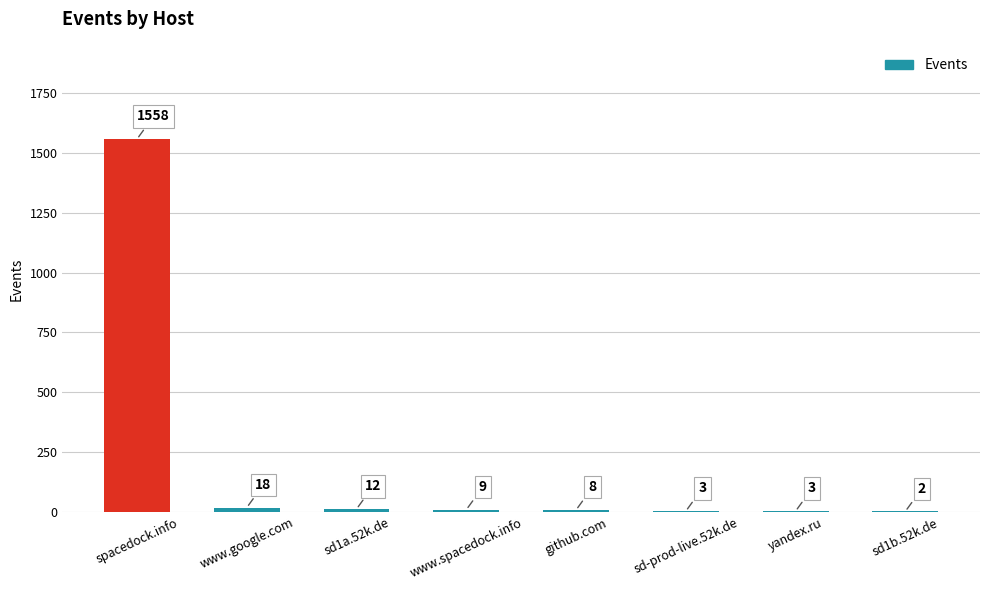

How many categories are shown in the chart?

8